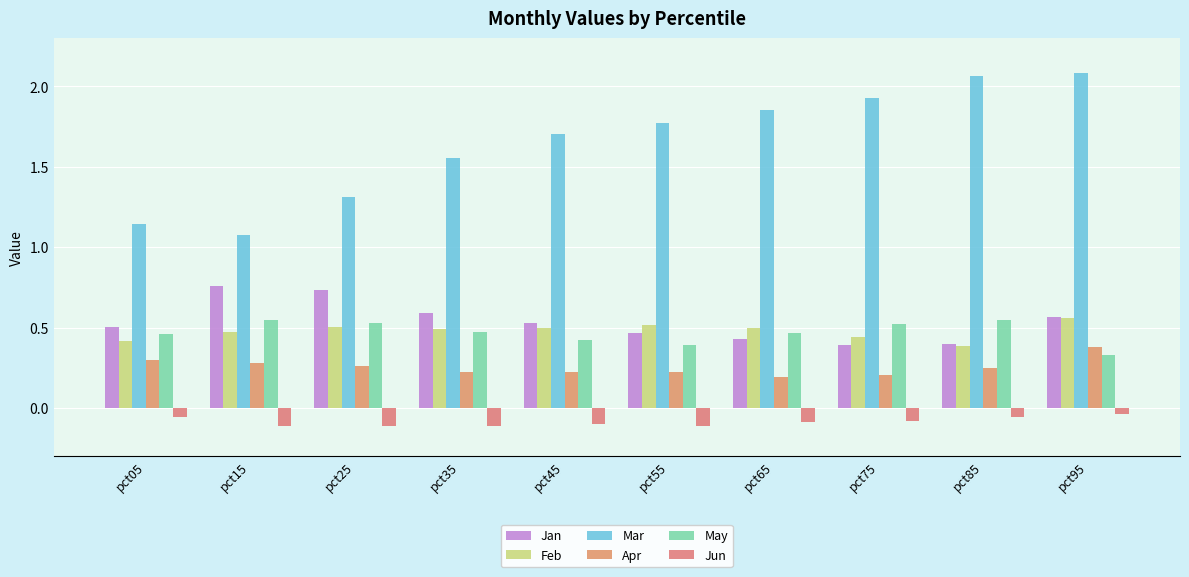

Count the number of data series in this chart.

6